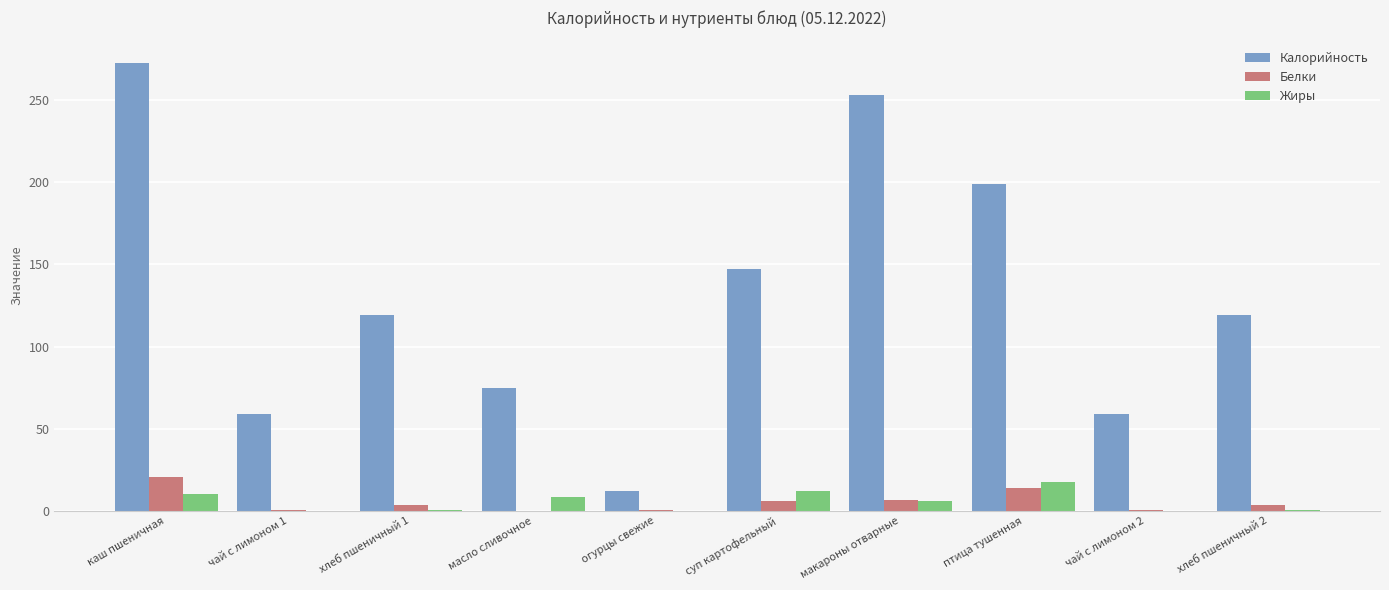

Is the value of Жиры at макароны отварные greater than the value of Калорийность at огурцы свежие?

No